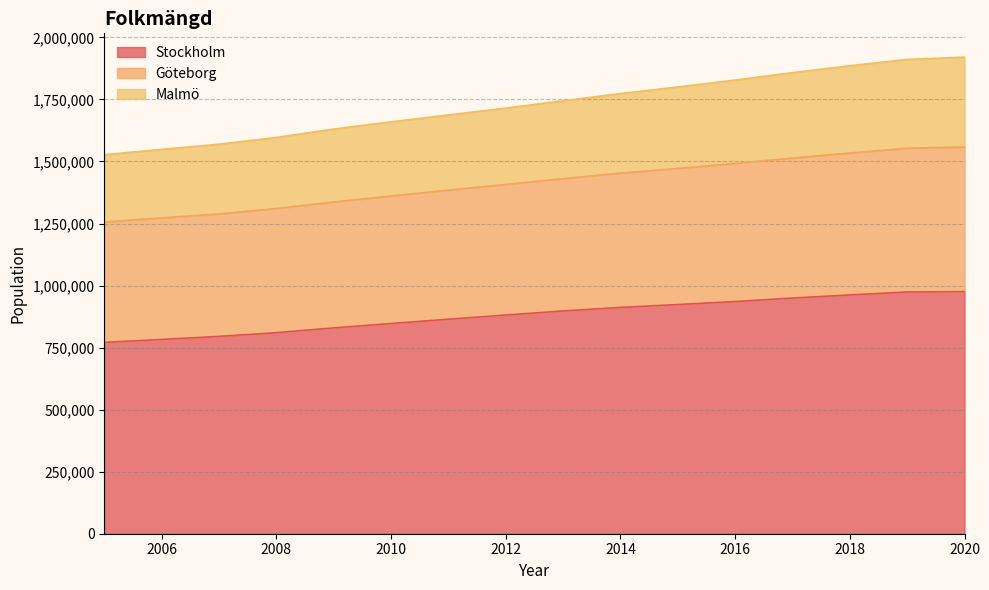

What is the total value across all series at 2012?

1715082